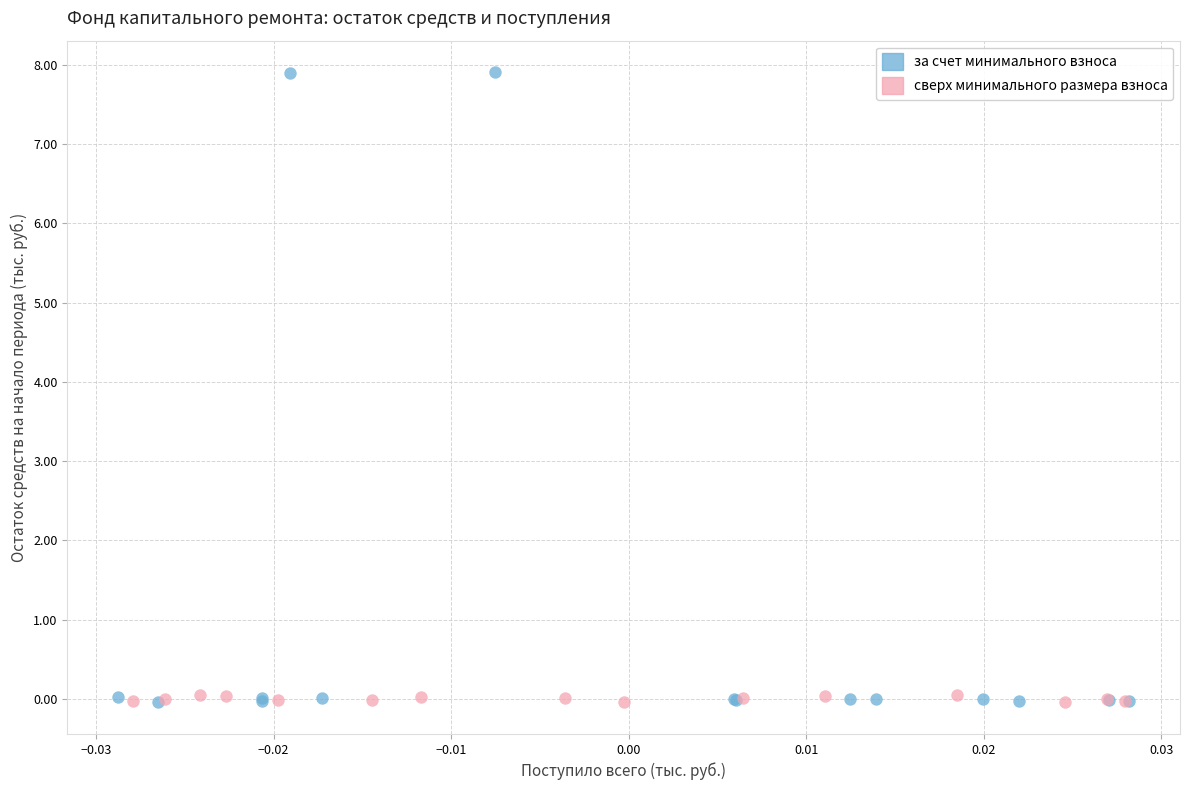

Which series contains the highest Y value?

за счет минимального взноса